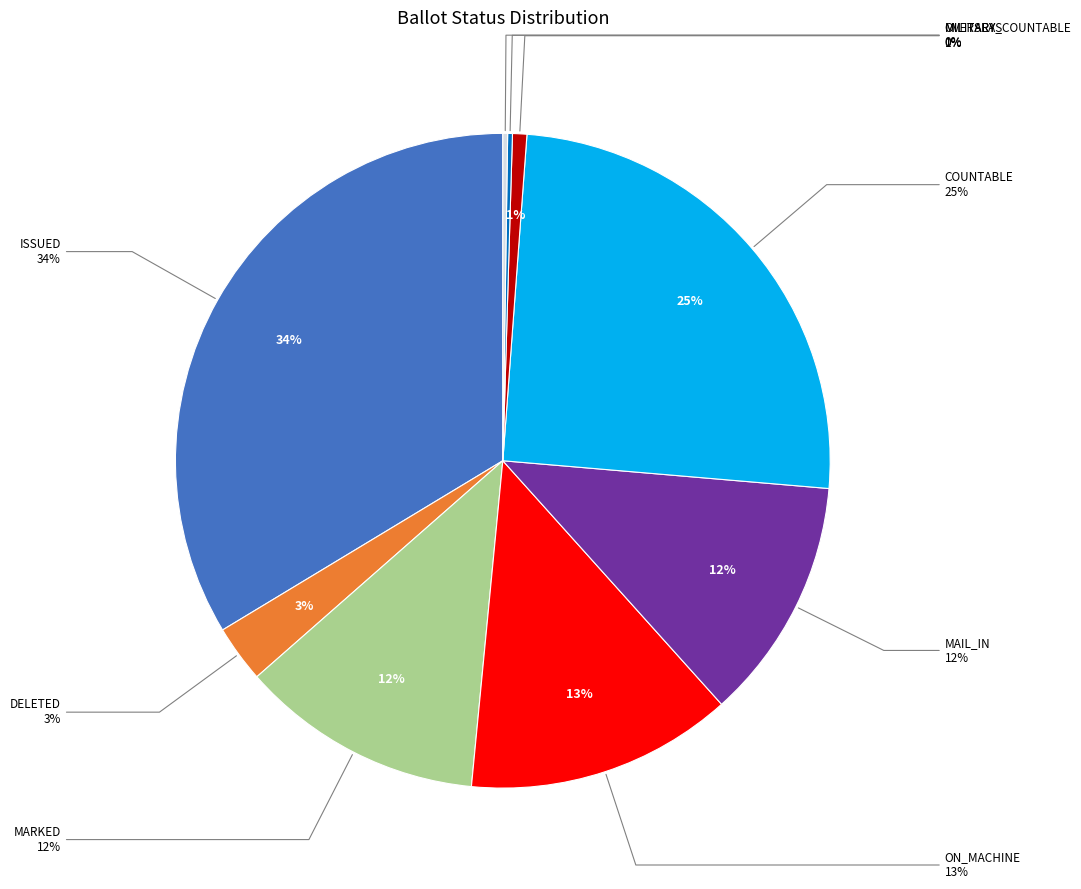

How much of the chart is everything except OVERSEAS_COUNTABLE?

100.0%